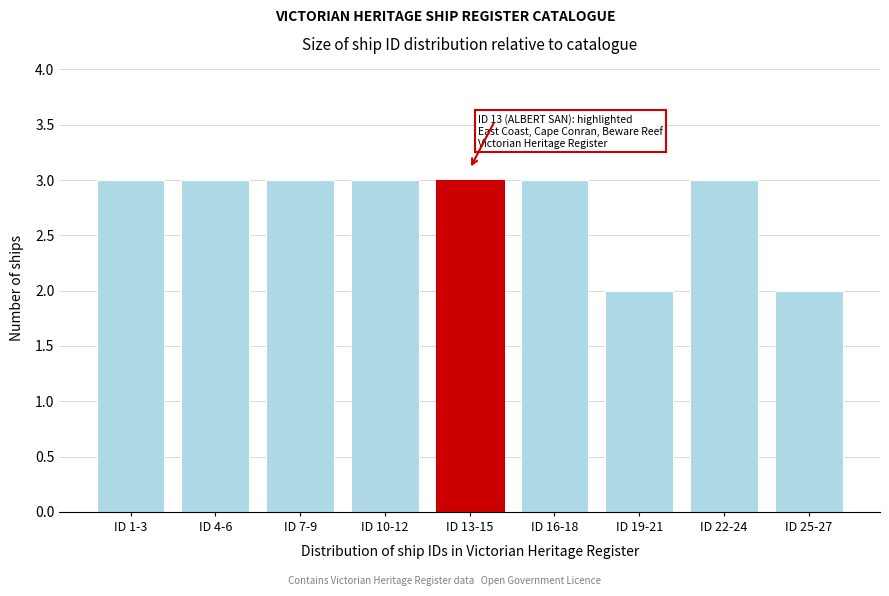

Reading left to right, what are all the values shown in this chart?

3	3	3	3	3	3	2	3	2